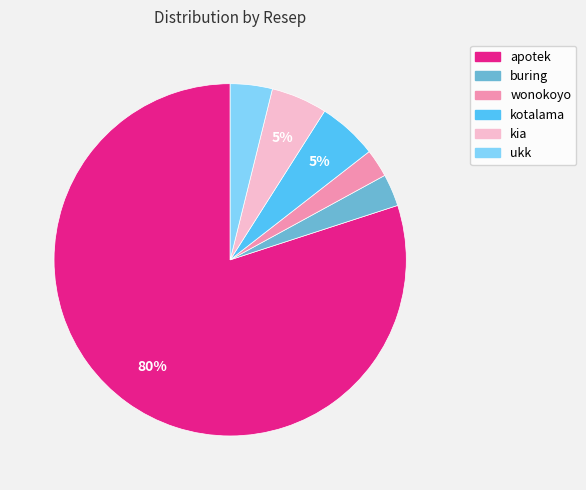

Does any single category account for the majority?

Yes